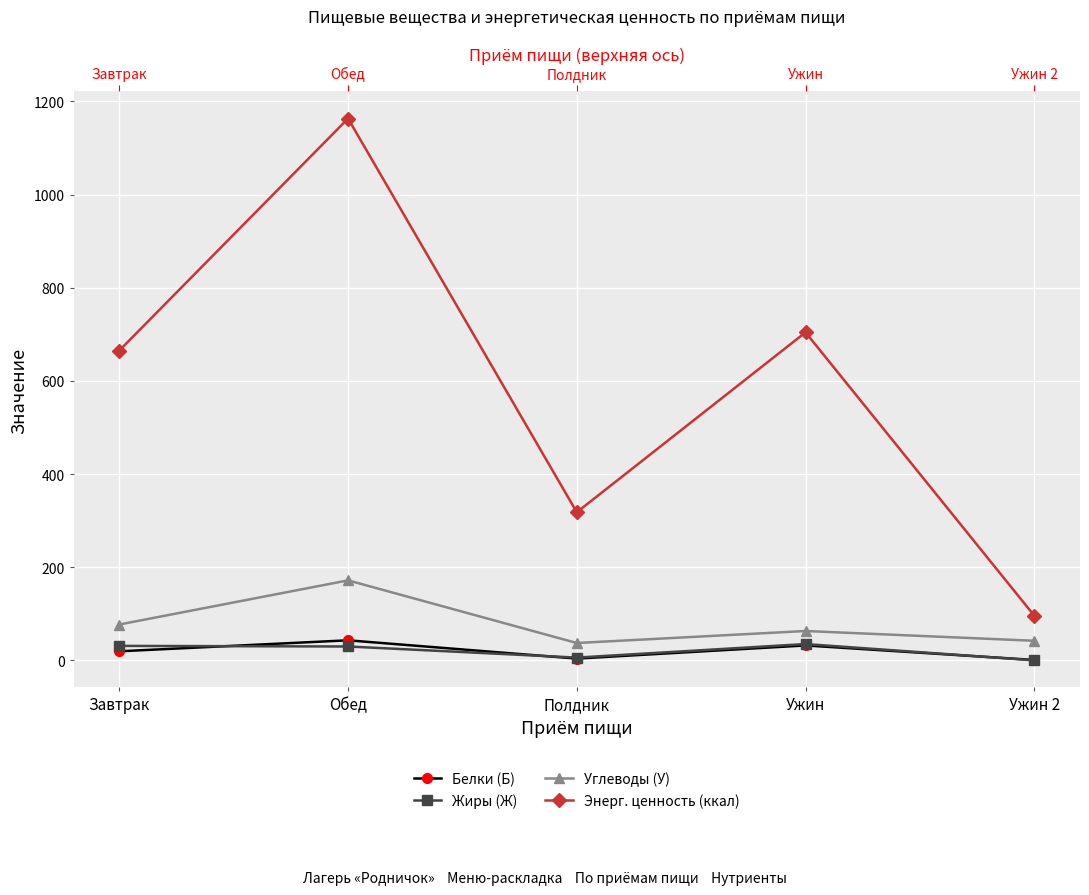

Is it true that Жиры (Ж) equals 29.7 at Обед?

True